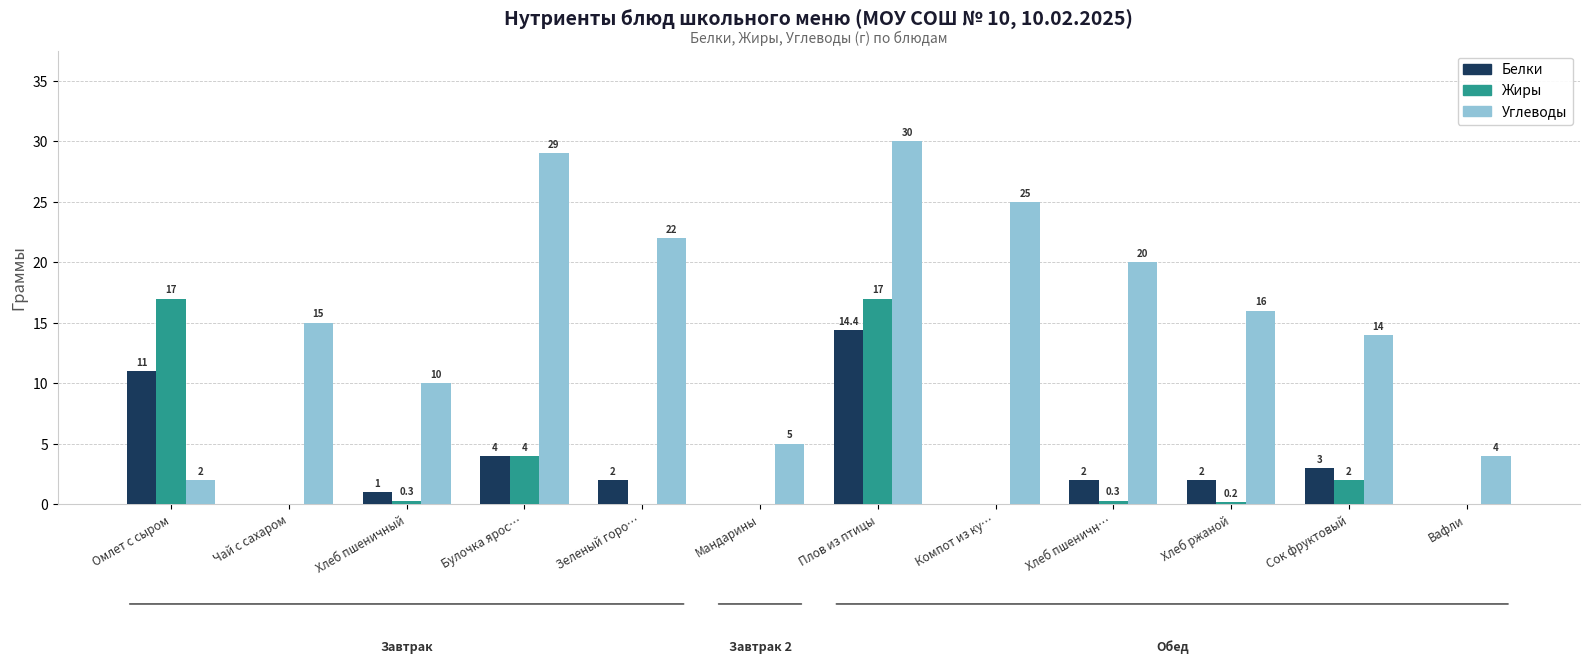

Is the value of Белки at Сок фруктовый greater than the value of Жиры at Булочка ярос…?

No